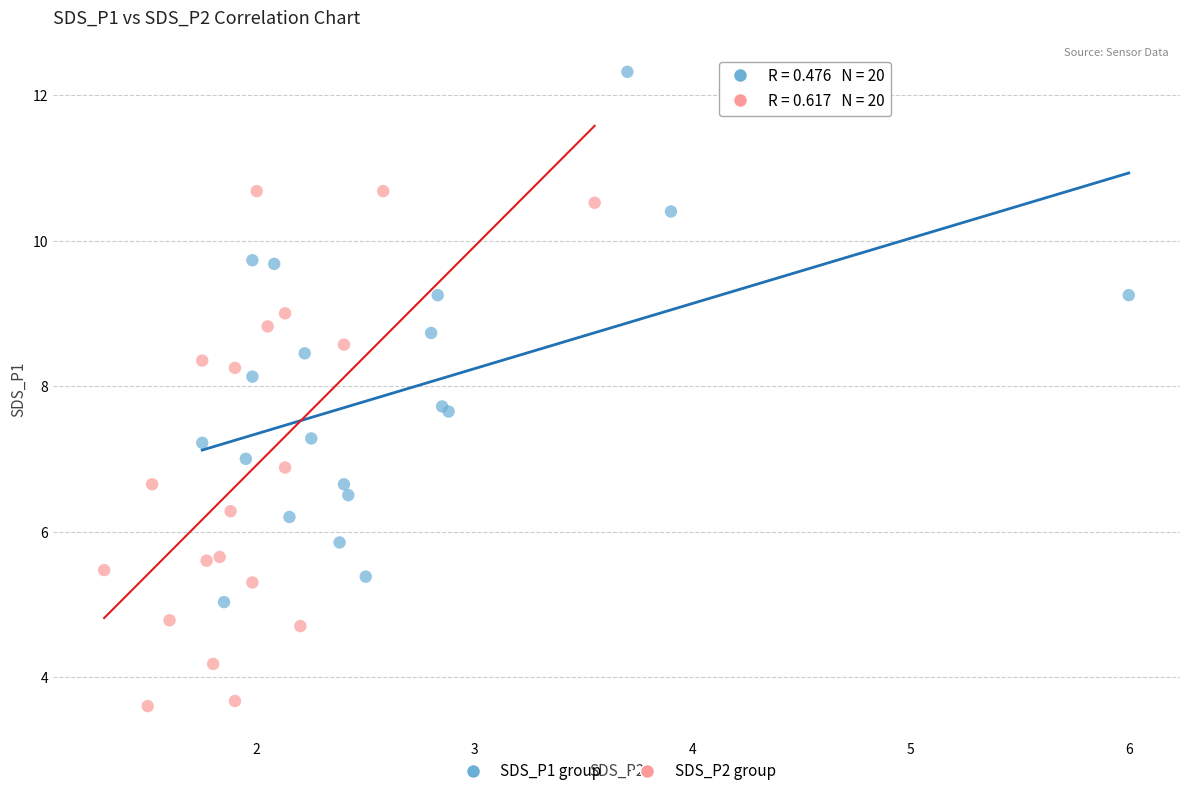

Which series reaches the maximum Y coordinate?

SDS_P1 group